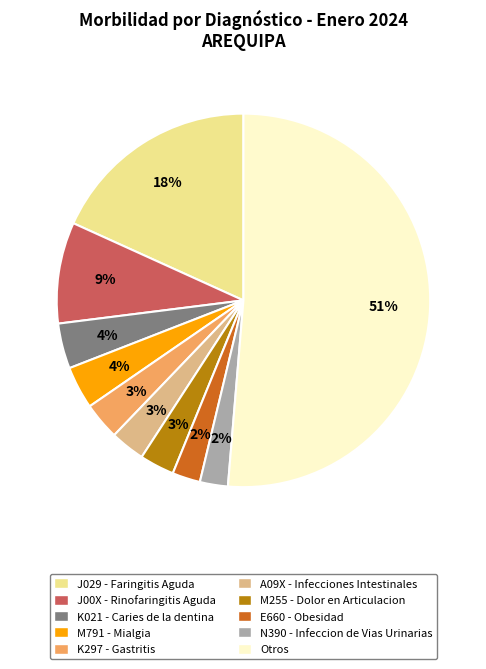

Which has a higher value, E660 - Obesidad or Otros?

Otros